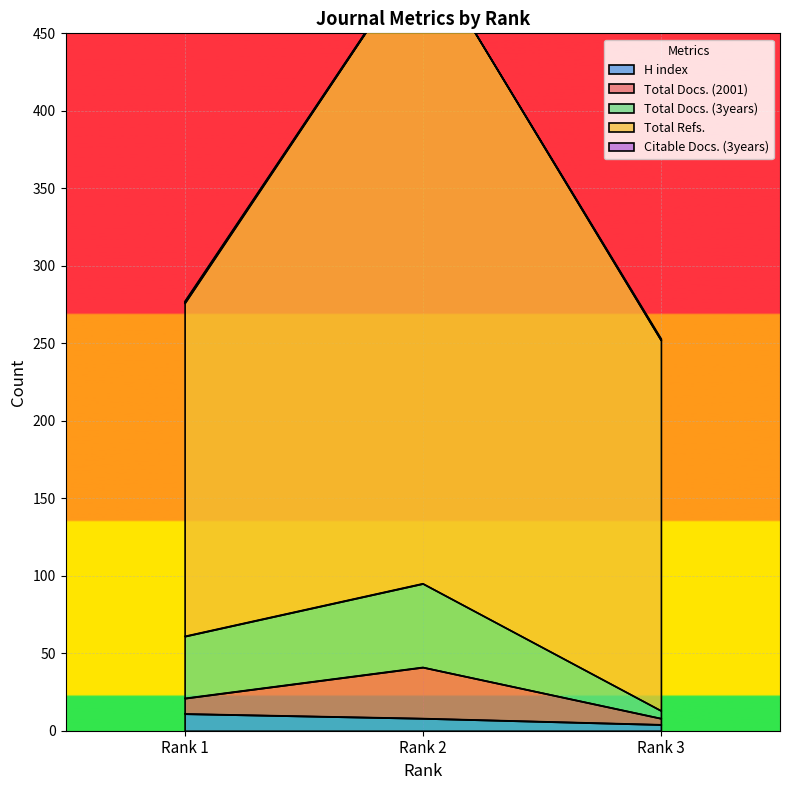

What is the difference between the highest and lowest values at Rank 2?

498